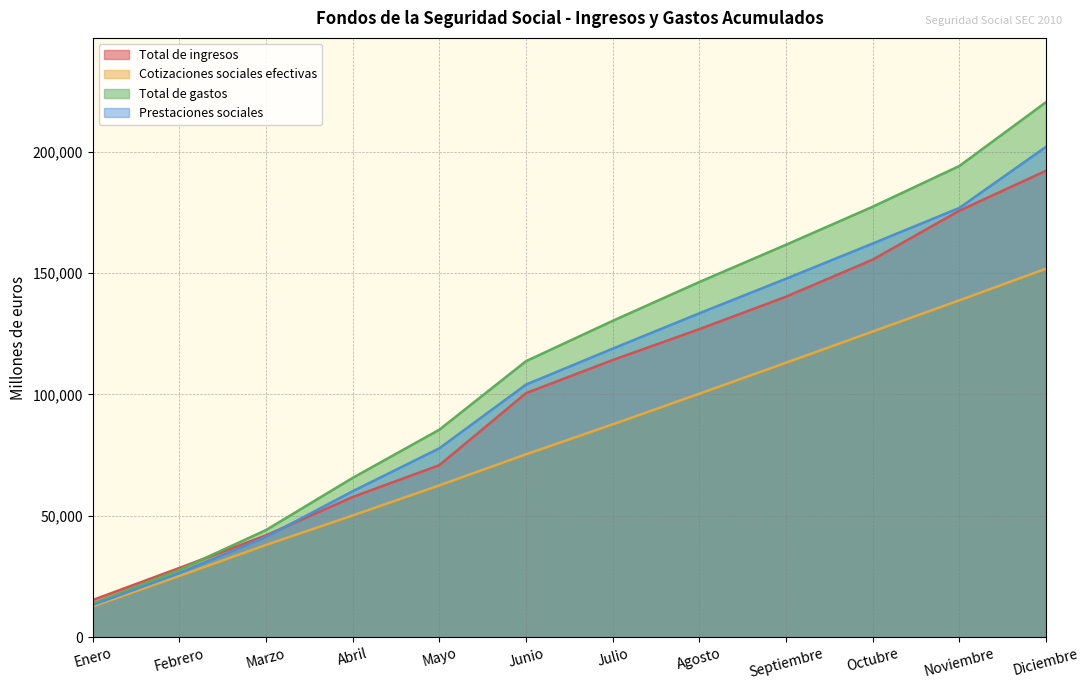

Between Octubre and Febrero, which is larger?

Octubre